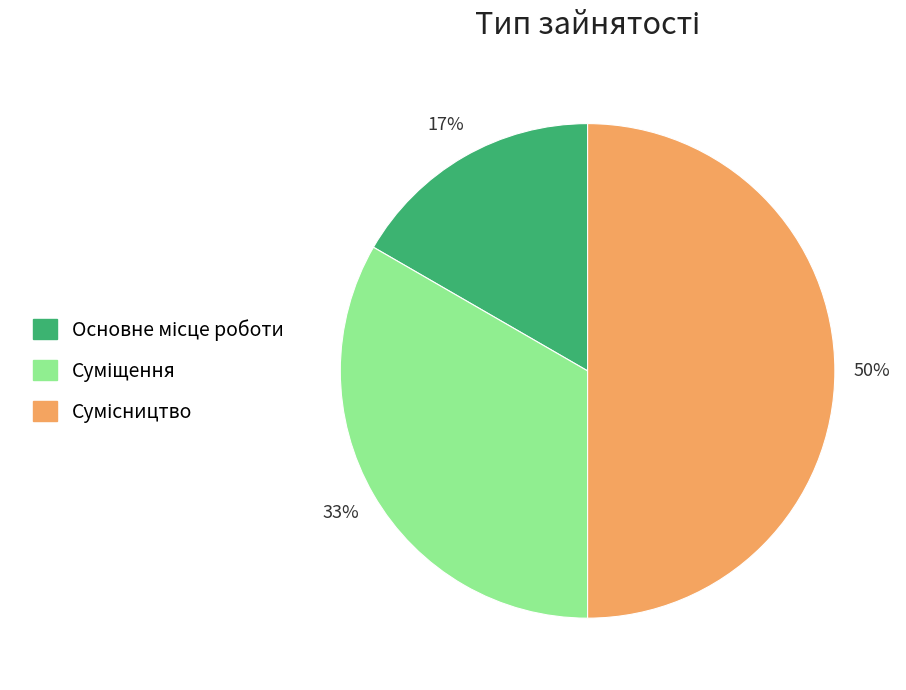

To the nearest percent, what is the average slice percentage?

33%